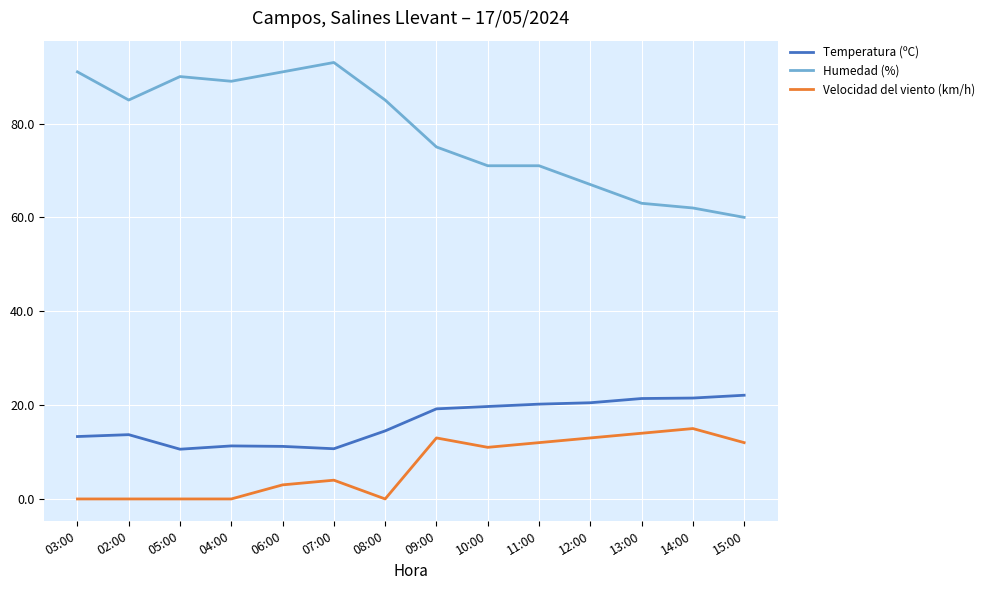

True or false: Velocidad del viento (km/h) and Temperatura (ºC) cross at least once.

False